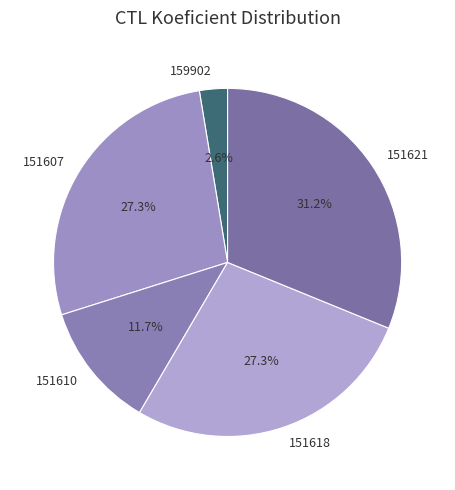

Count the number of slices in the pie.

5